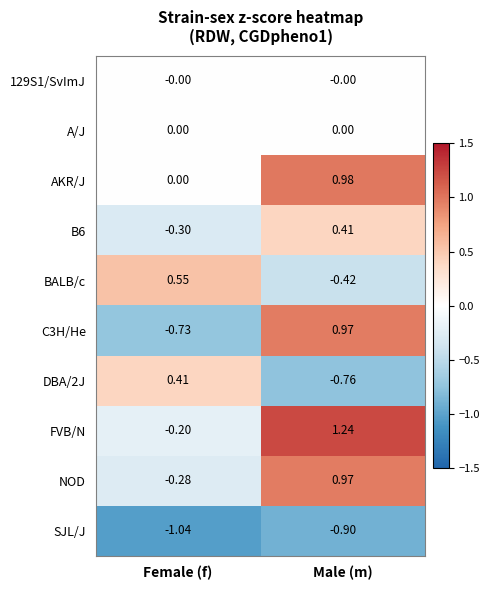

At which label does C3H/He reach its minimum?

Female (f)